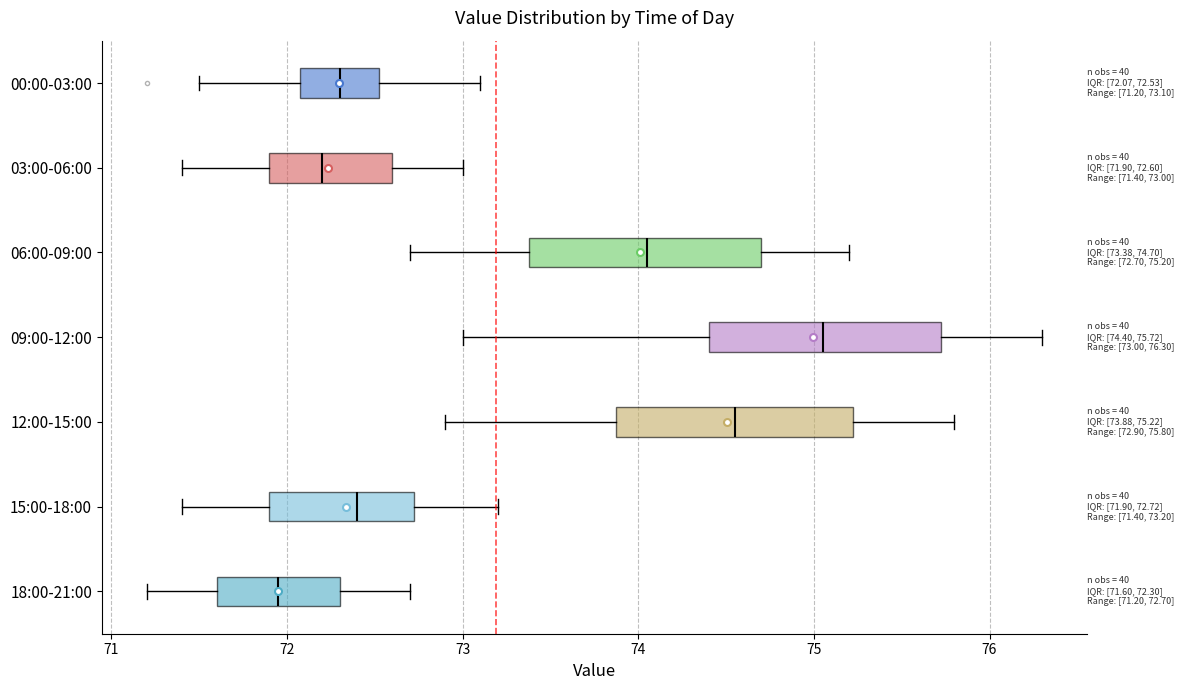

Which box has the furthest to the left median line?

18:00-21:00